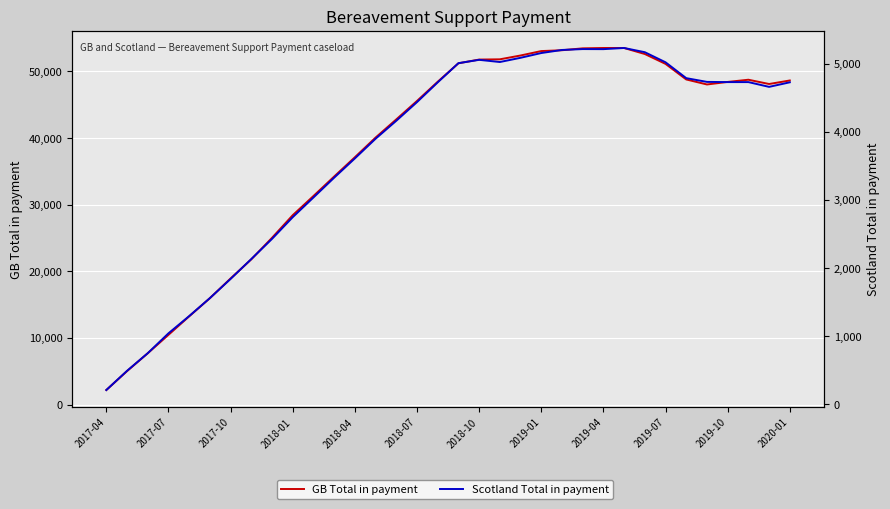

What is the sum of the Scotland Total in payment values at 20 and 13?

8987